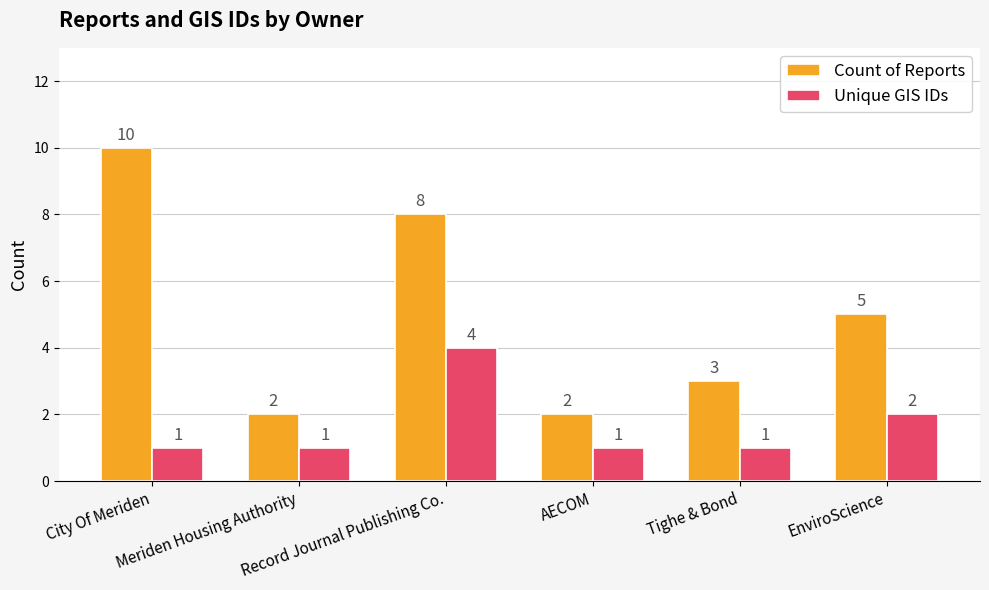

Reading left to right, extract all data points from this chart.

Count of Reports: 10	2	8	2	3	5
Unique GIS IDs: 1	1	4	1	1	2